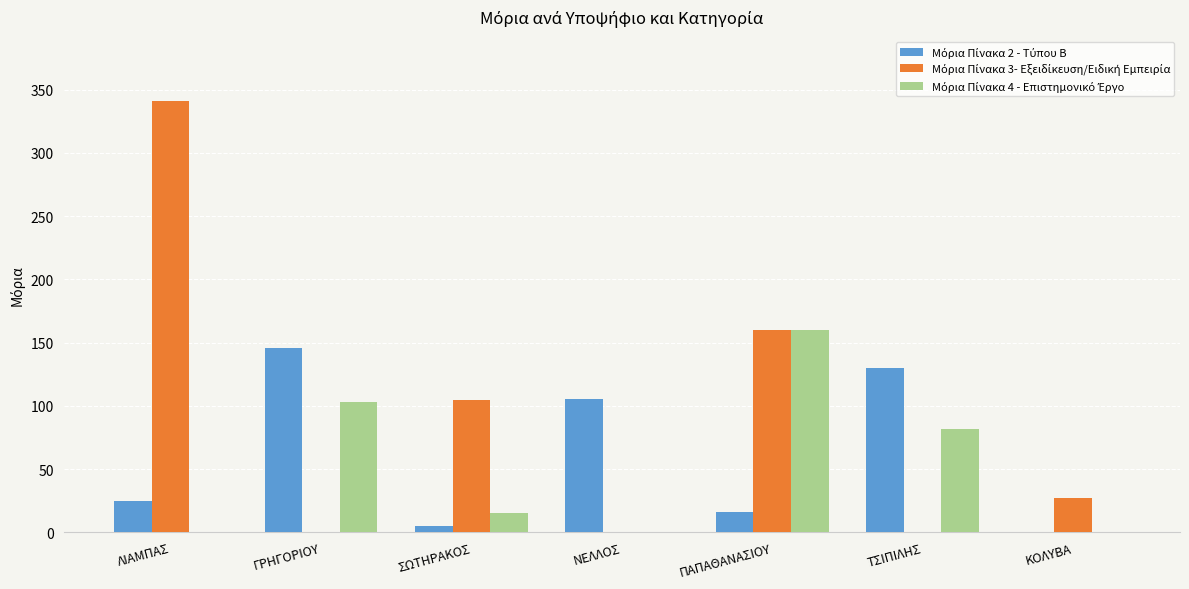

Does the chart contain stacked bars?

No